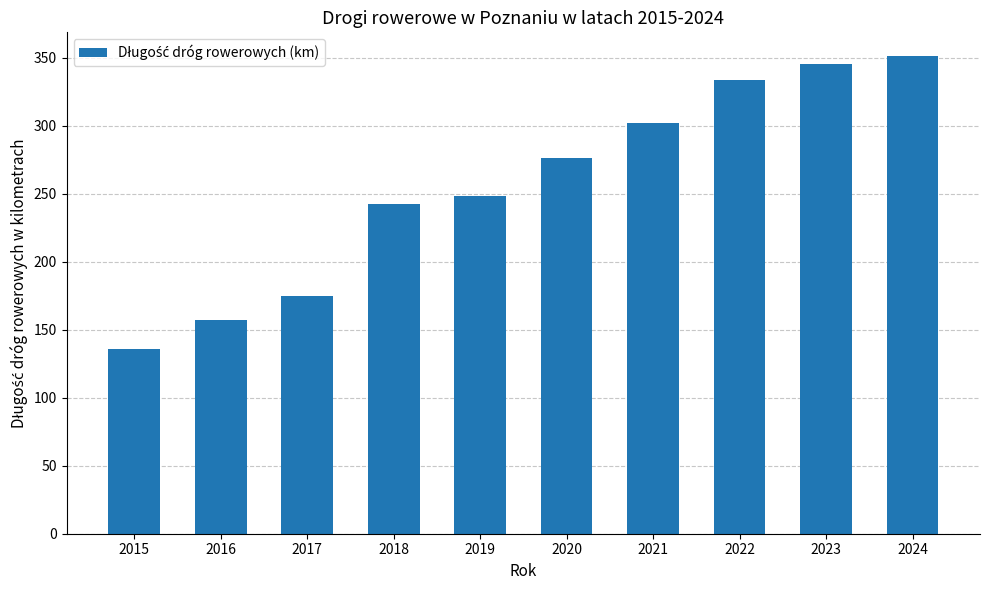

Does the chart contain stacked bars?

No